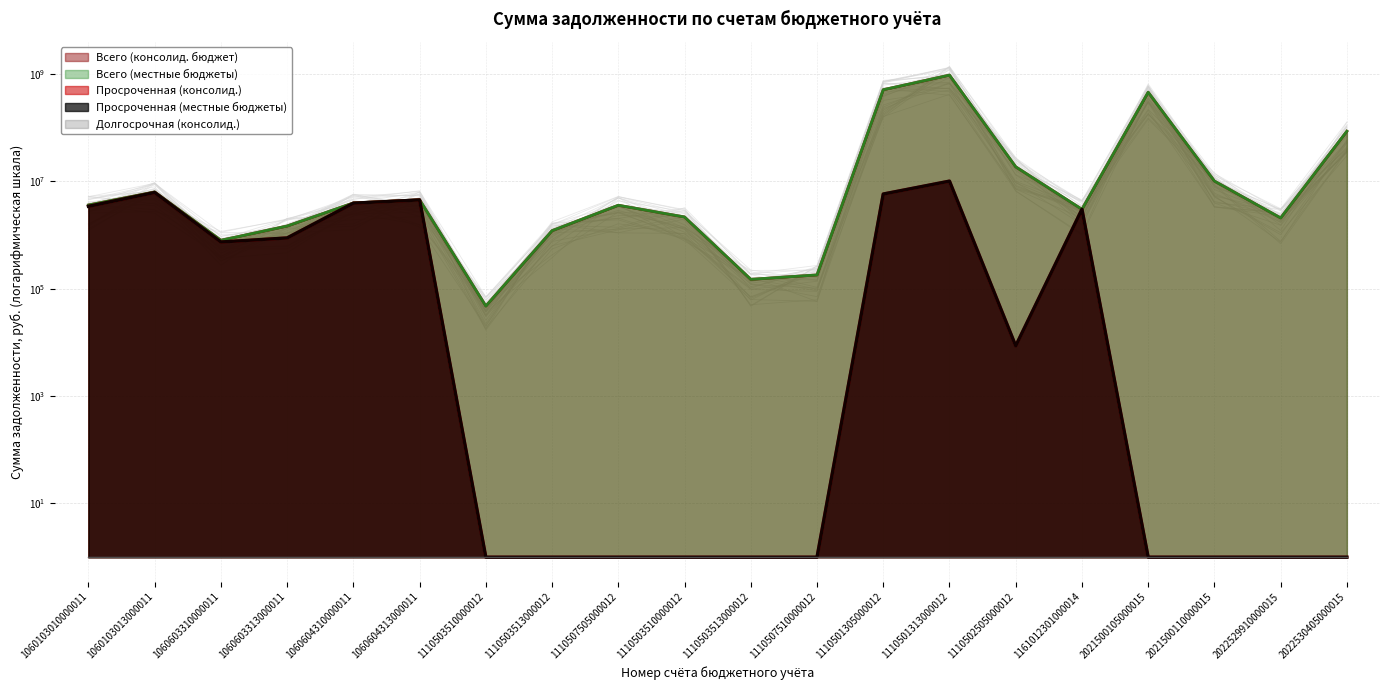

In Всего (консолид. бюджет), how many points are lower than both neighbors (excluding endpoints)?

5